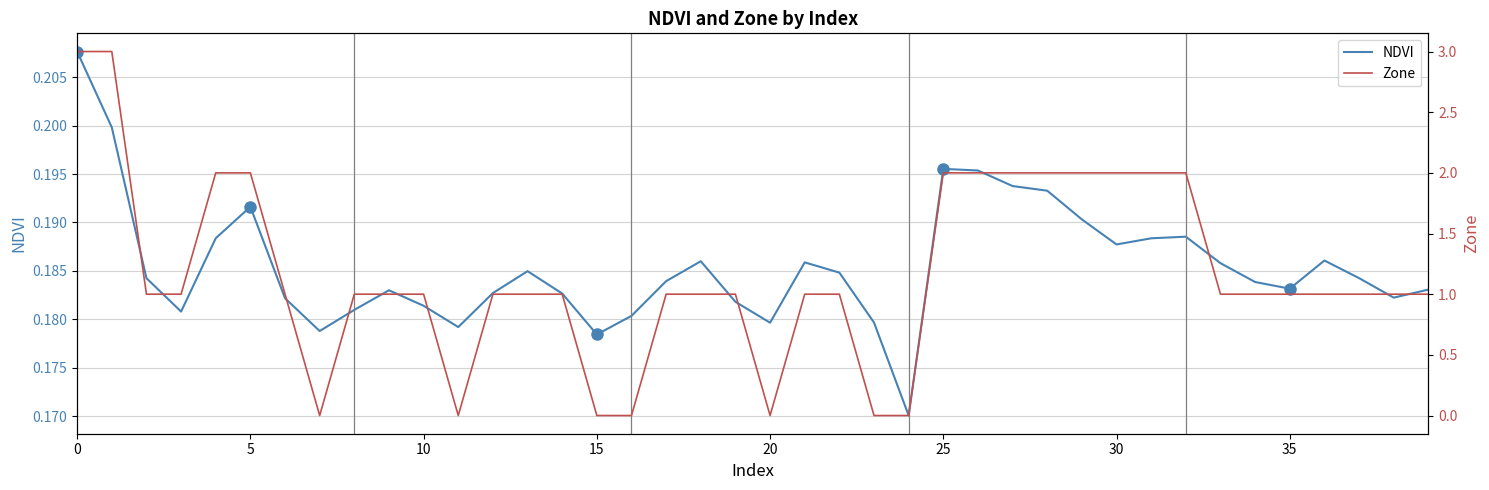

What is the label of the 7th point from the right?

33